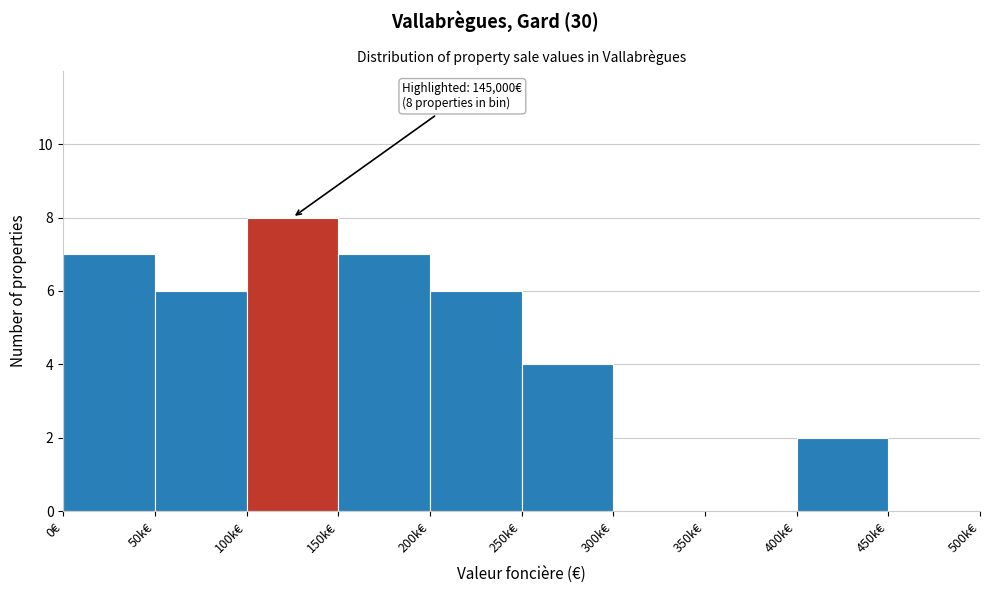

Reading left to right, list all the values displayed in this chart.

0€=7	50k€=6	100k€=8	150k€=7	200k€=6	250k€=4	300k€=0	350k€=0	400k€=2	450k€=0